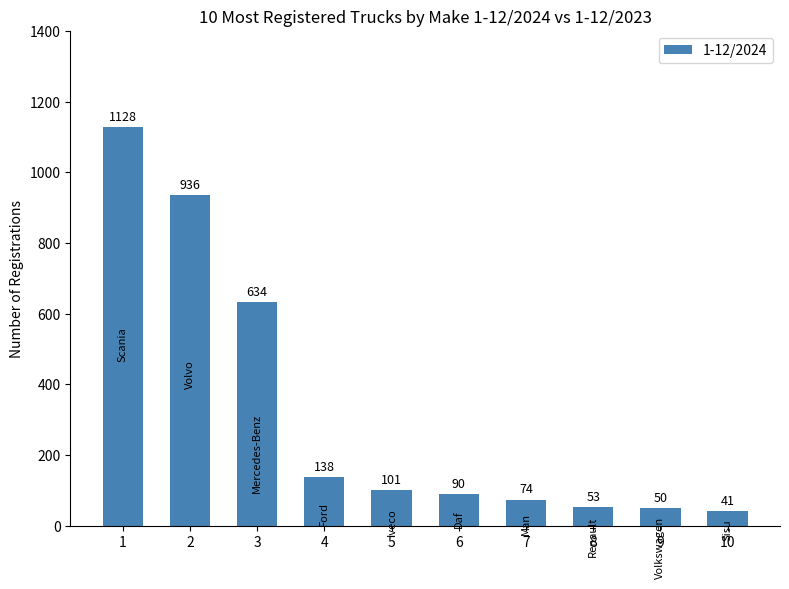

How many categories are shown in the chart?

10